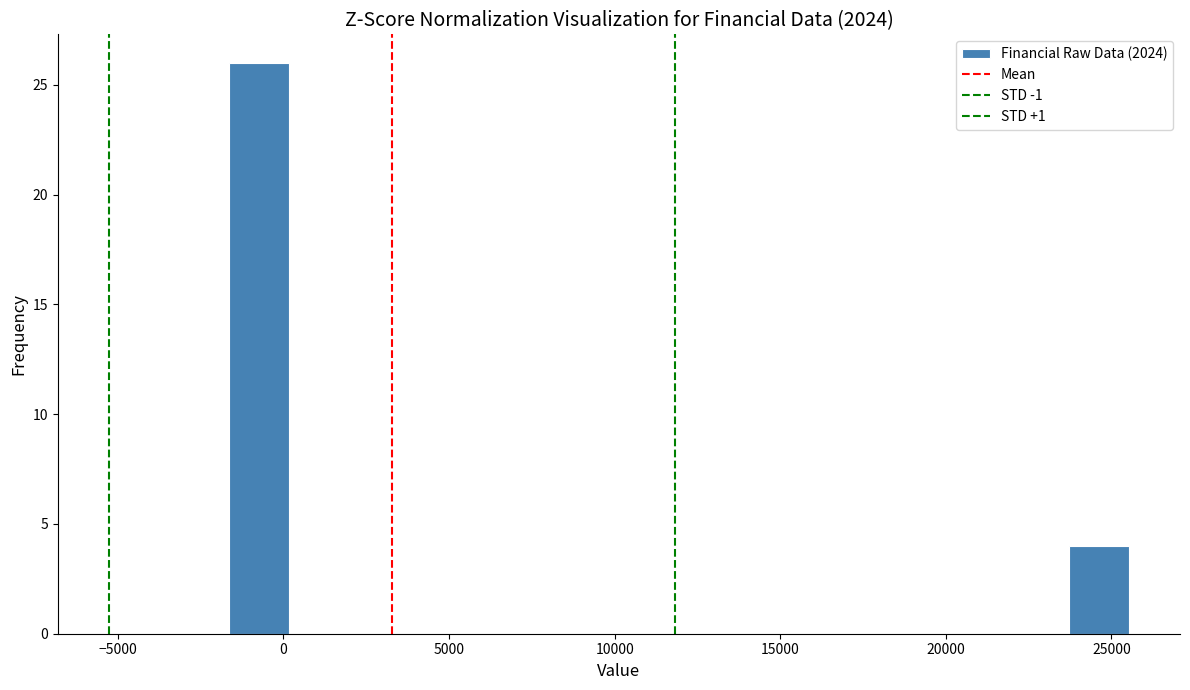

Around what value on the x-axis is the tallest bar? Give the approximate position of its centre, as read against the axis.

-500